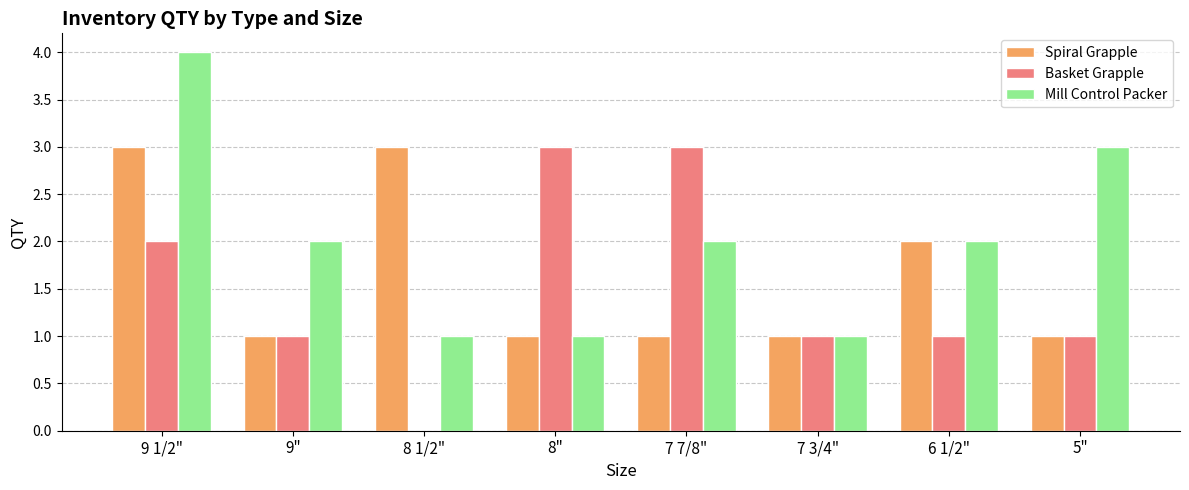

Reading right to left, list all the values displayed in this chart.

Spiral Grapple: 1	2	1	1	1	3	1	3
Basket Grapple: 1	1	1	3	3	0	1	2
Mill Control Packer: 3	2	1	2	1	1	2	4